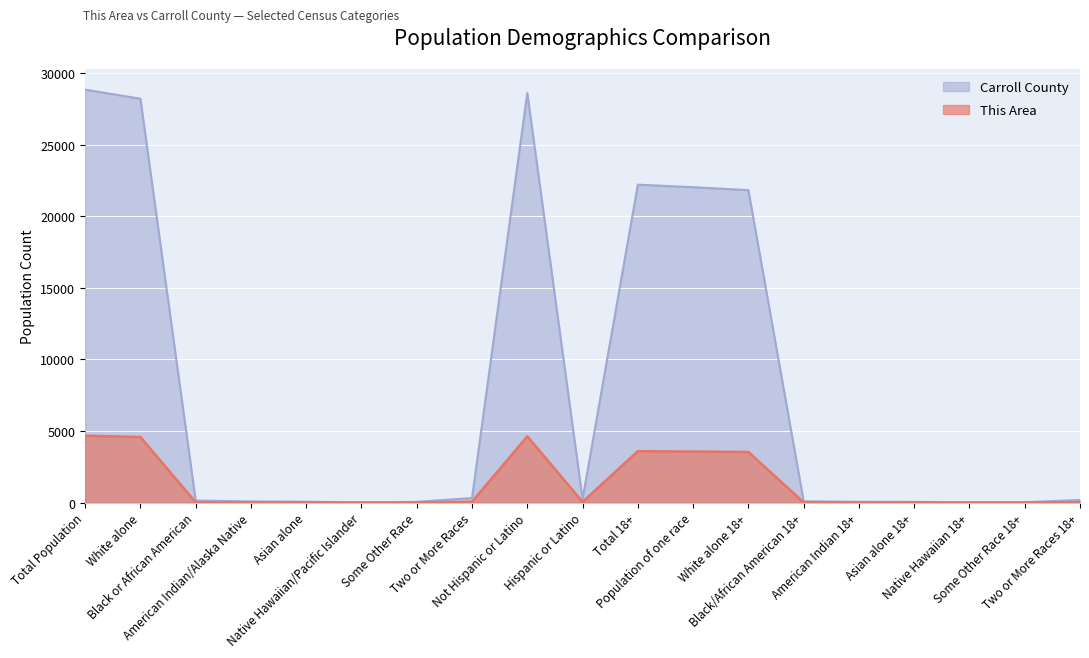

How many distinct data groups are displayed?

2